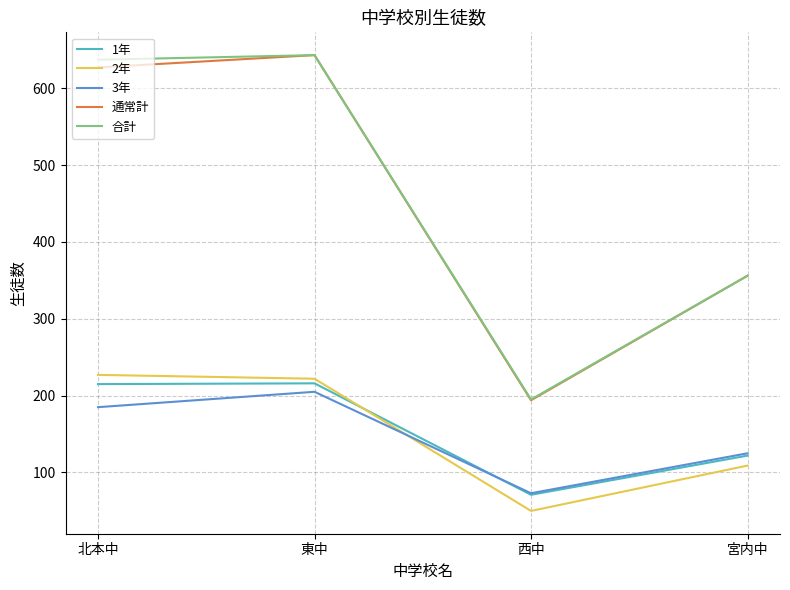

What is the difference between the highest and lowest values at 西中?

145